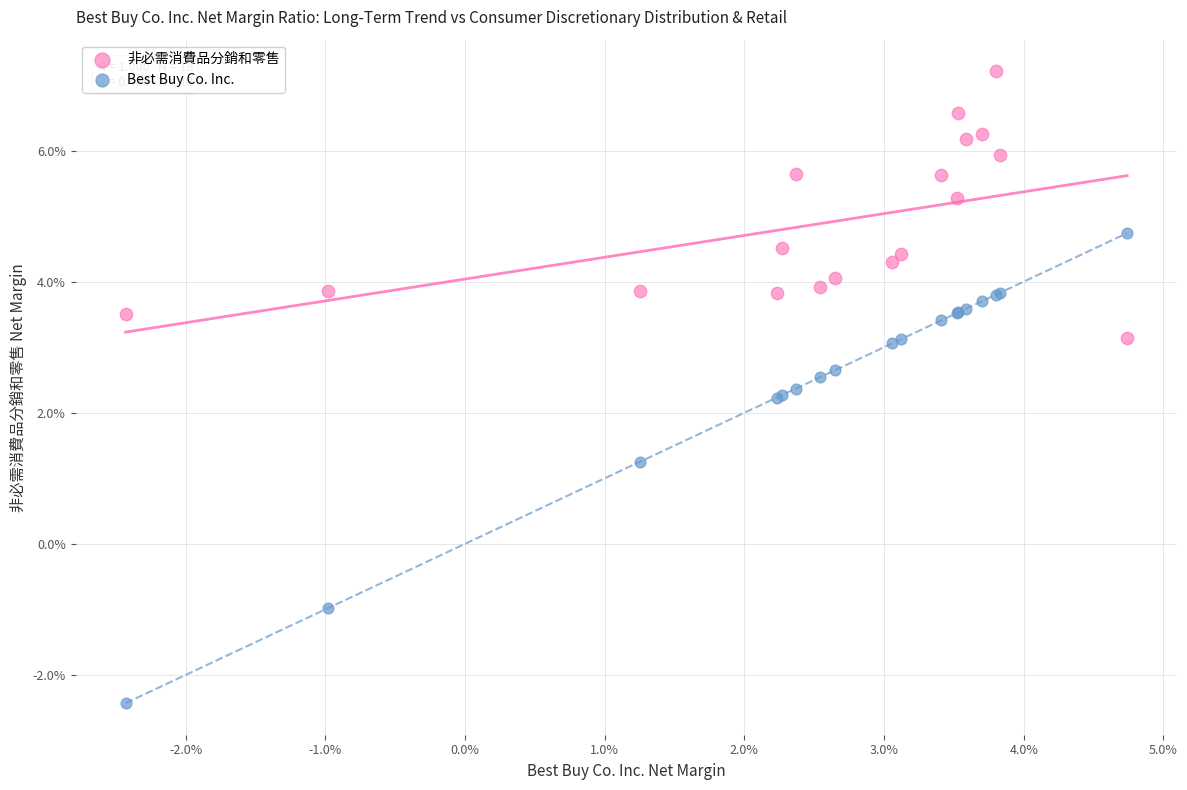

Which series reaches the maximum Y coordinate?

非必需消費品分銷和零售